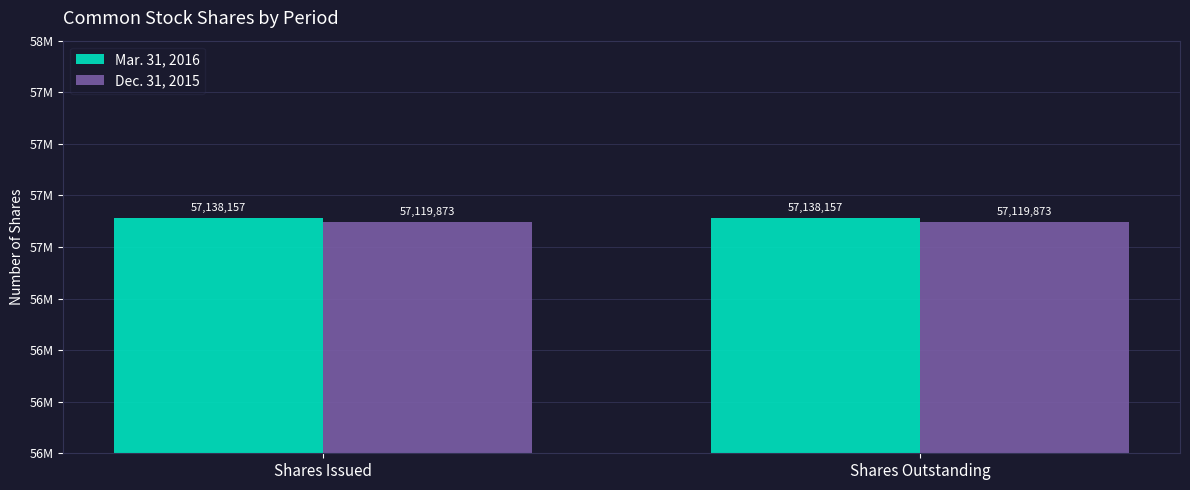

Reading left to right, list all the values displayed in this chart.

Mar. 31, 2016: Shares Issued=57138157	Shares Outstanding=57138157
Dec. 31, 2015: Shares Issued=57119873	Shares Outstanding=57119873